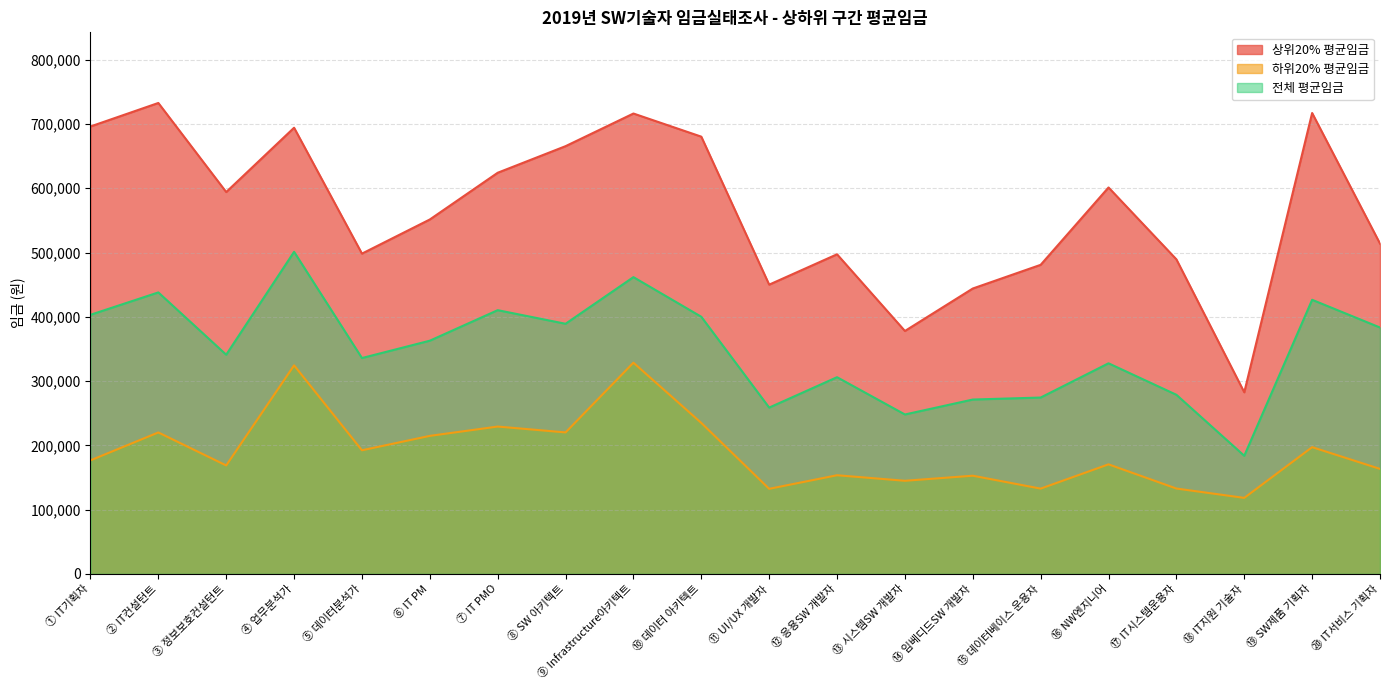

At which label does 전체 평균임금 first exceed 362780?

① IT기획자